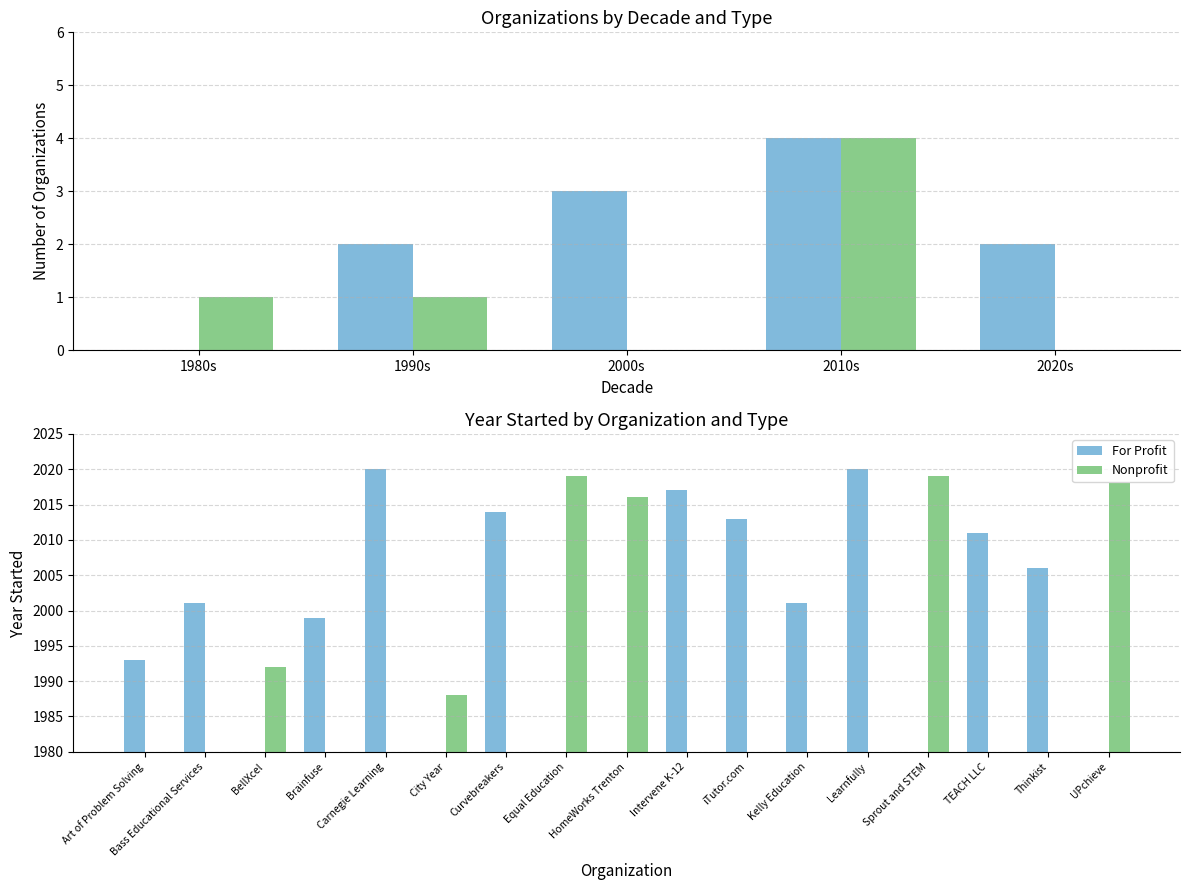

Between HomeWorks Trenton and iTutor.com, which is larger?

iTutor.com